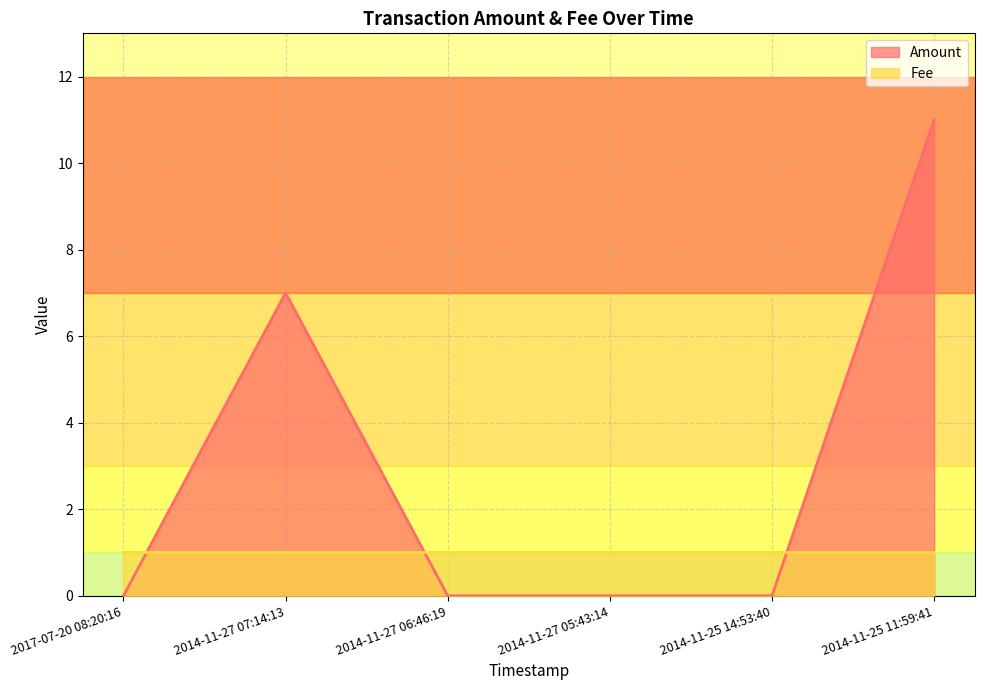

What is the difference between the maximum and minimum values?

11